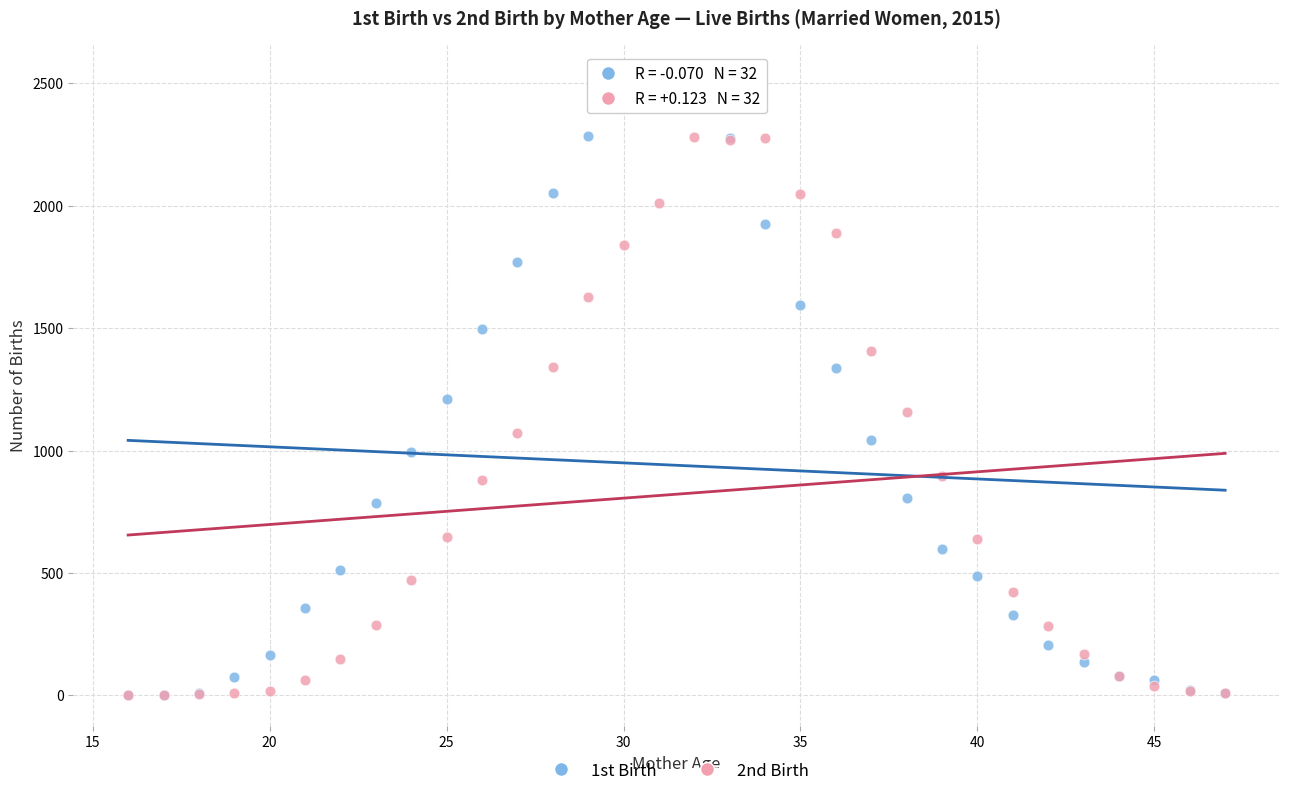

Which series contains the highest Y value?

1st Birth